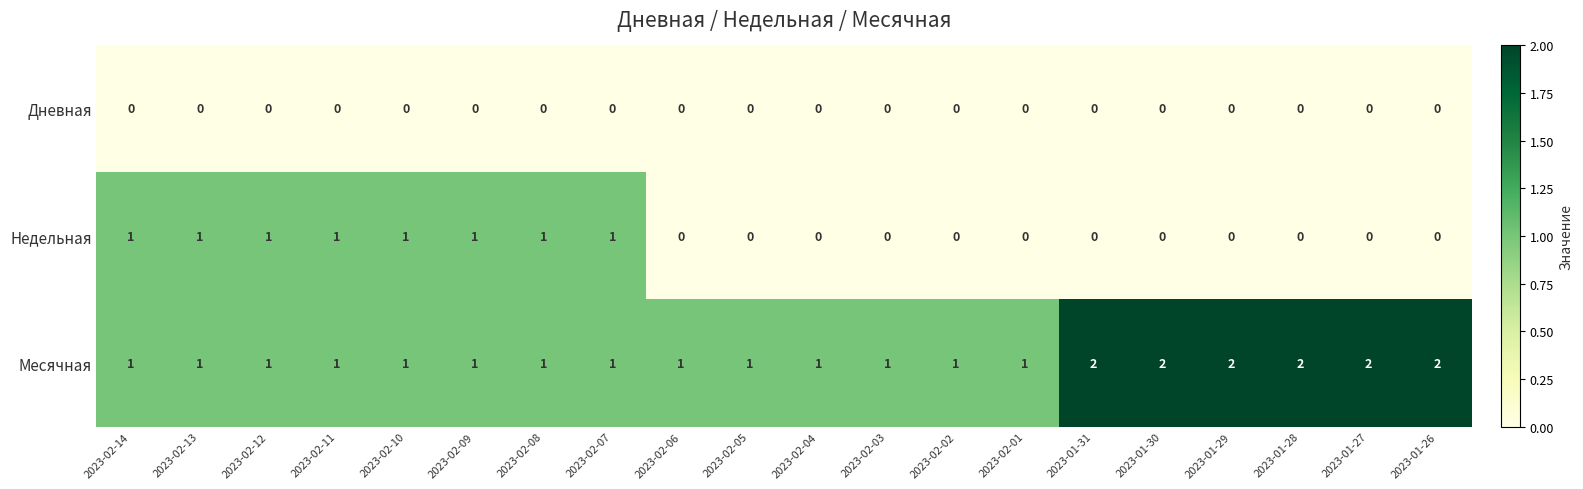

Which series has the largest total across all categories?

Месячная